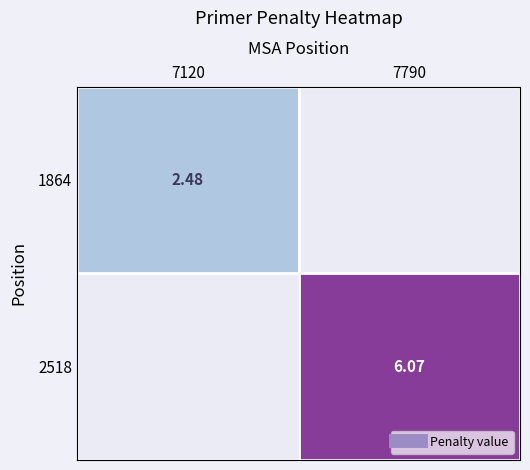

Rank the categories by 1864 value from highest to lowest.

7120, 7790